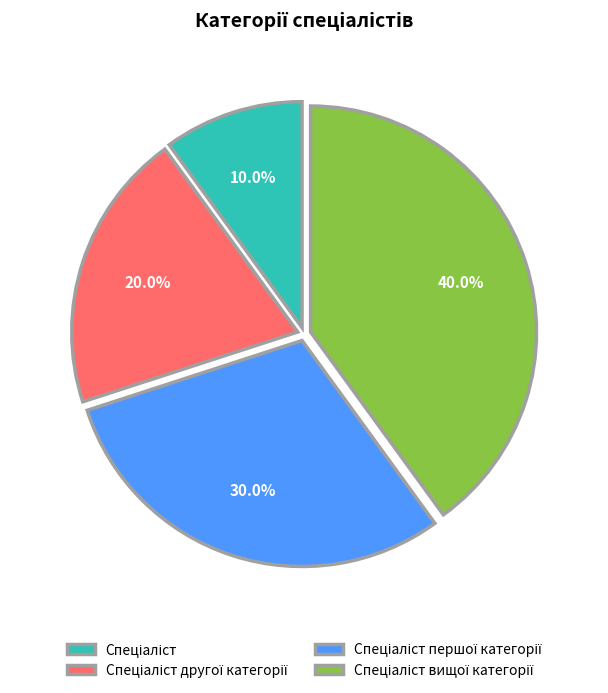

To the nearest percent, what is the difference between the largest and smallest slice percentages?

30%